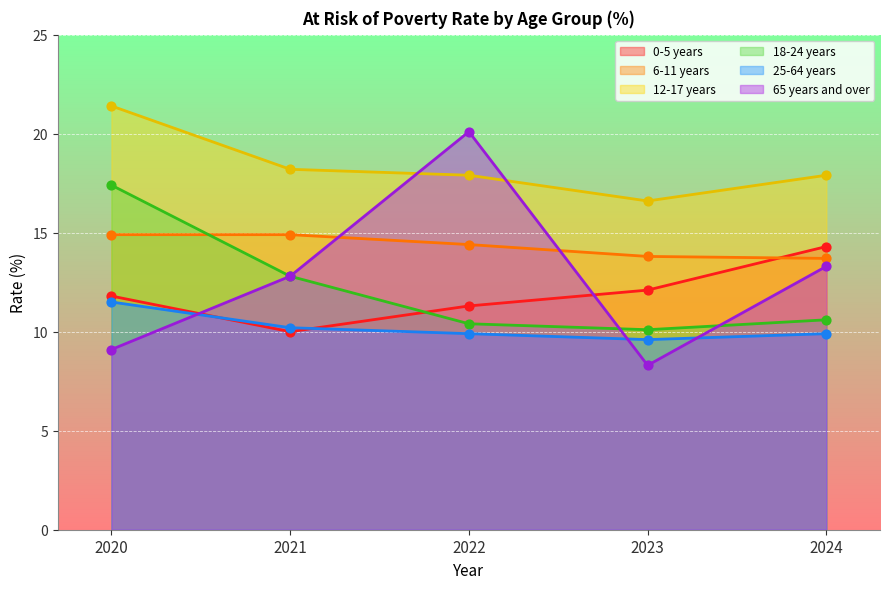

Which series reaches the maximum Y coordinate?

12-17 years